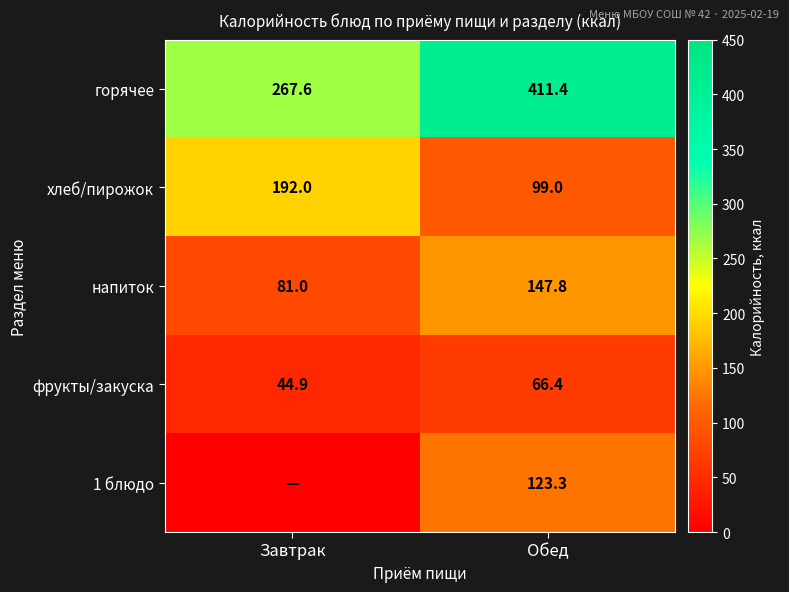

Which category has the lowest value in the фрукты/закуска series?

Завтрак